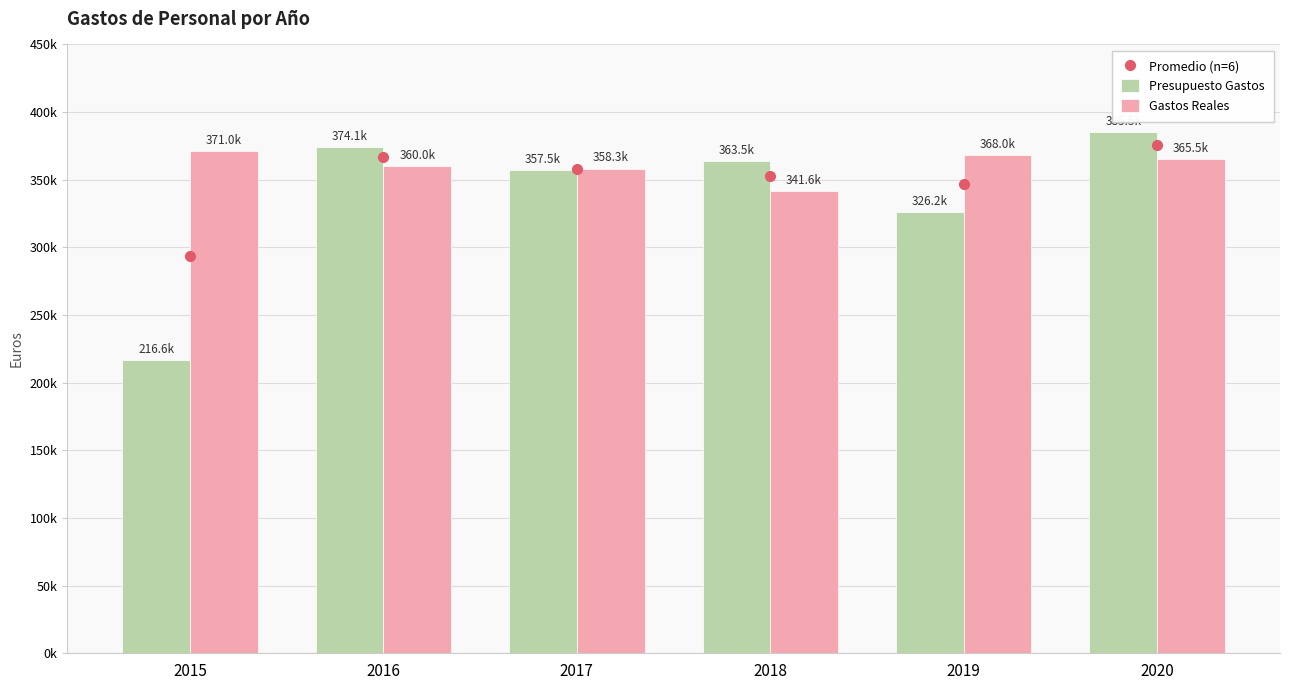

How many values in the Gastos Reales series are below 365483?

3